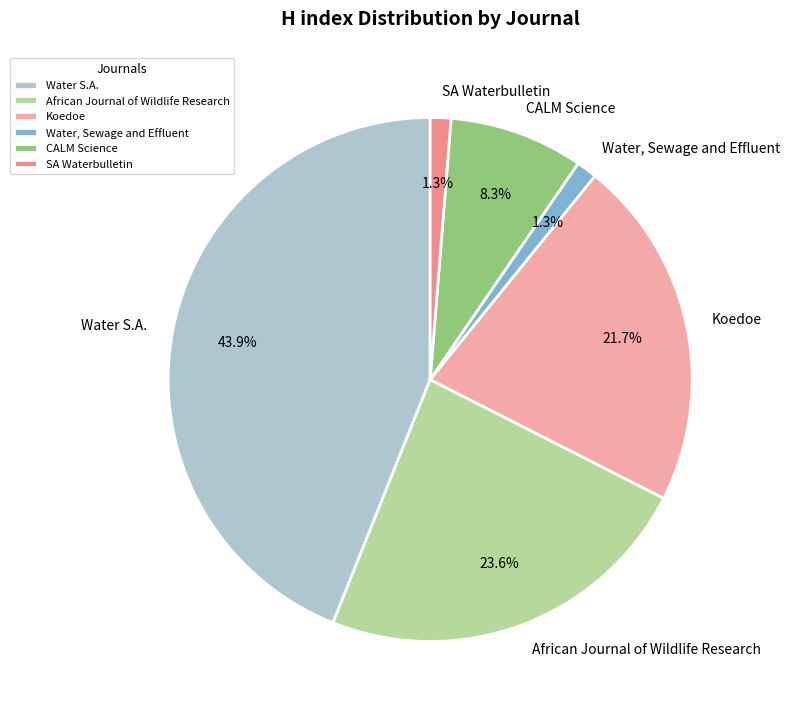

Does Water S.A. represent more than half of the total?

No